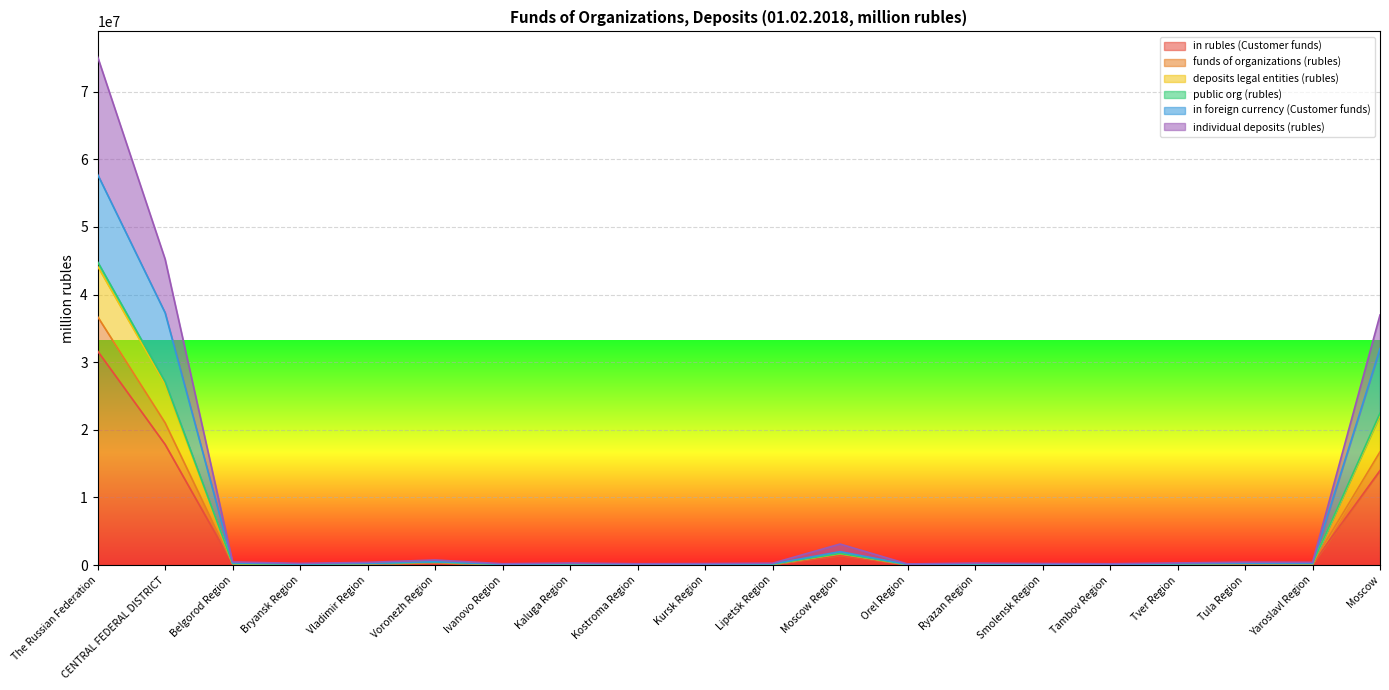

Where is the first local maximum for in foreign currency (Customer funds)?

Voronezh Region